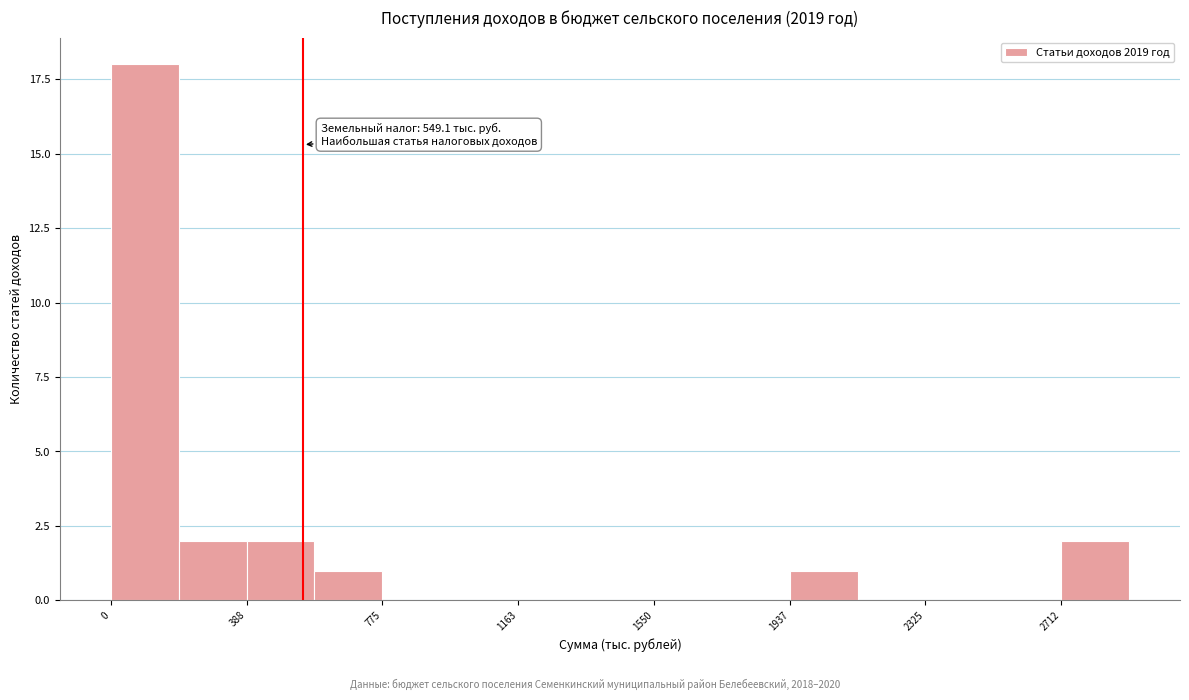

Around what value on the x-axis is the tallest bar? Give the approximate position of its centre, as read against the axis.

100